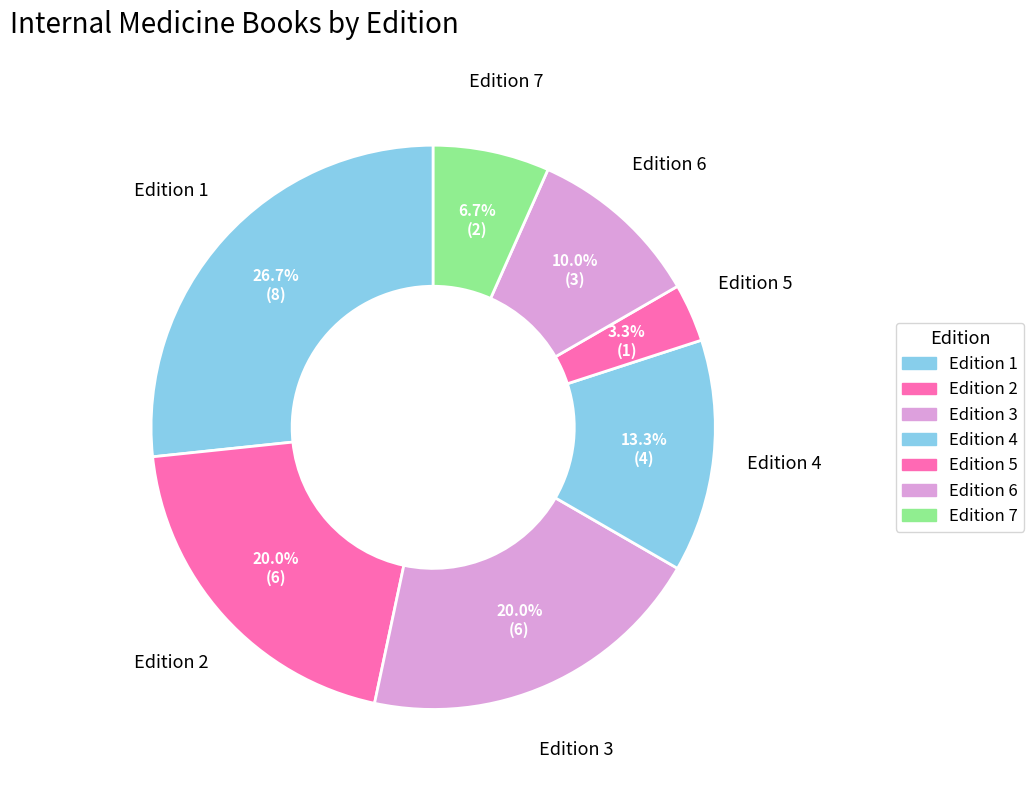

Which has a higher value, Edition 5 or Edition 4?

Edition 4